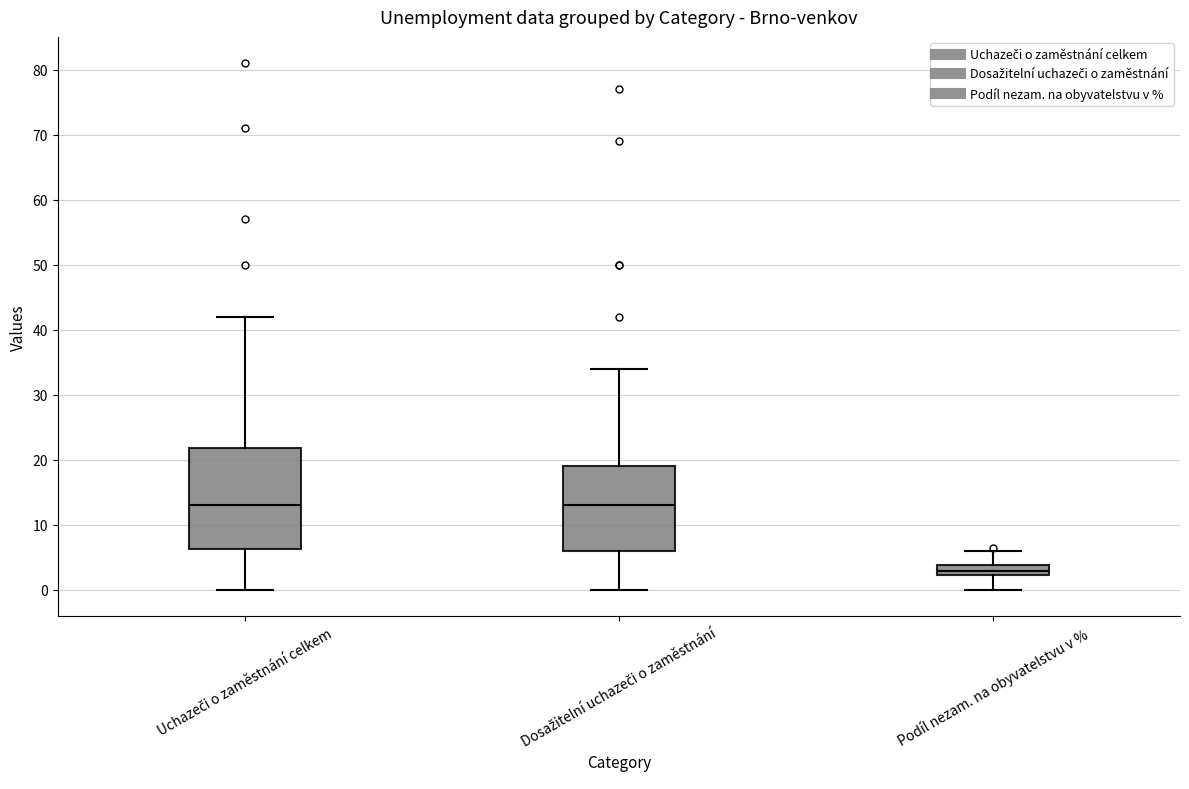

Which box is the tallest, from its lower edge to its upper edge?

Uchazeči o zaměstnání celkem